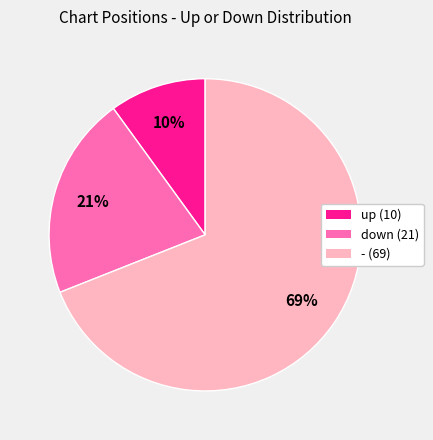

How many segments does this pie chart have?

3